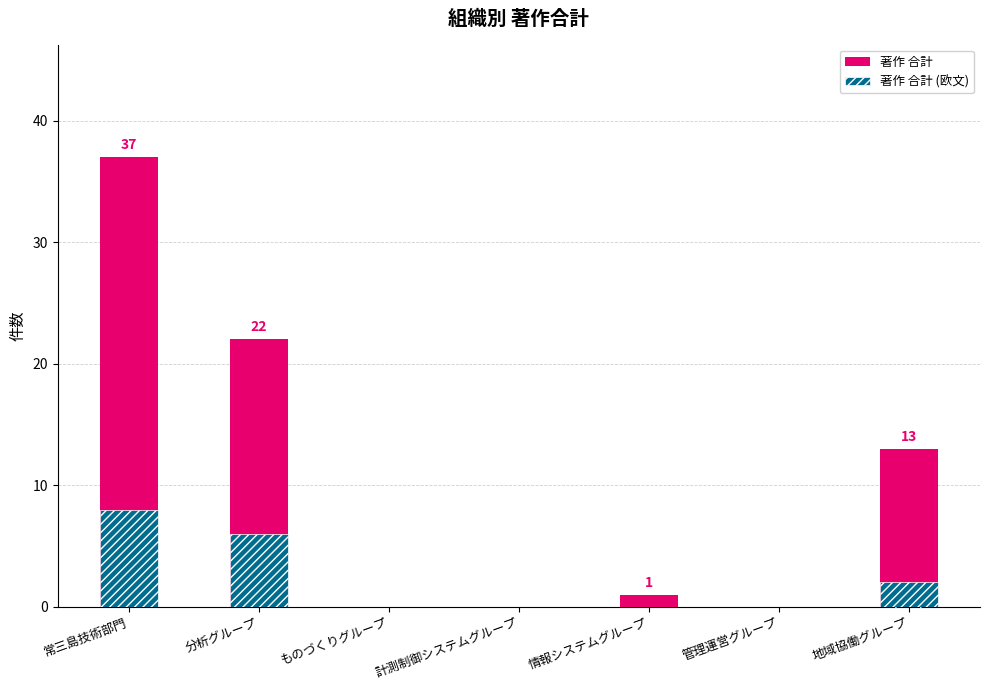

At which category is the sum across all series the highest?

常三島技術部門